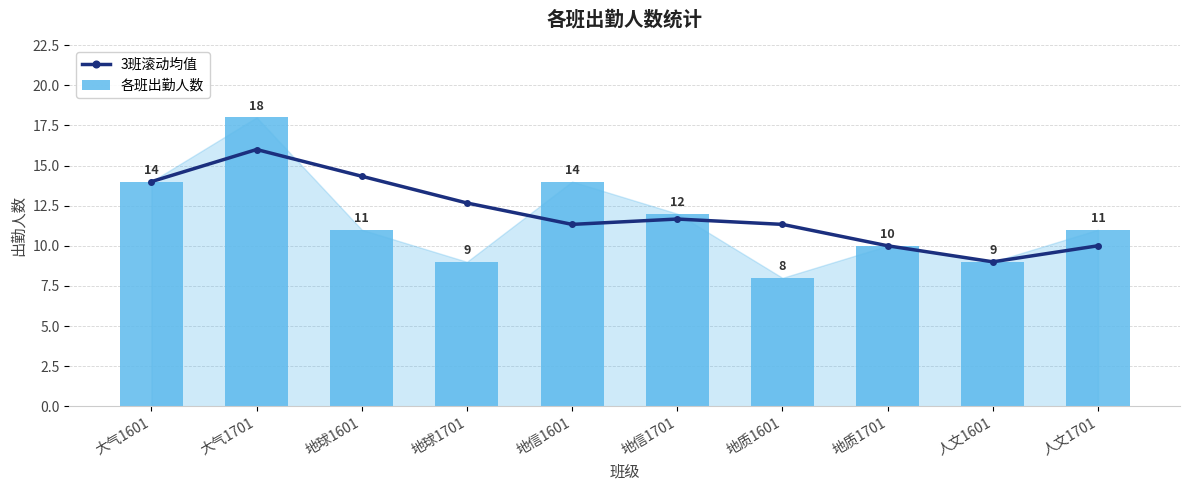

At how many categories does at least one series exceed 14?

2